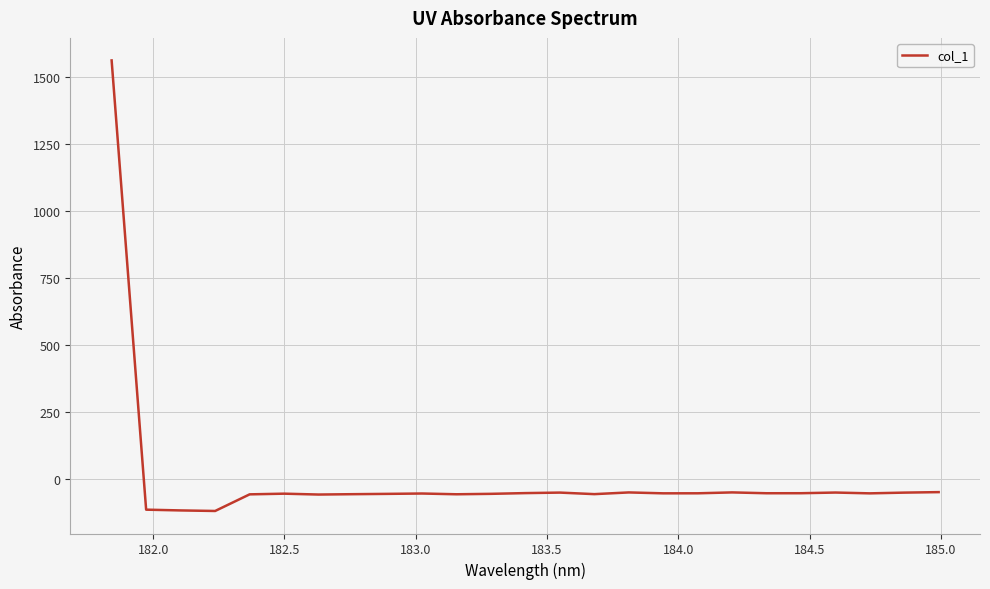

What is the difference between the maximum and minimum values?

1679.0